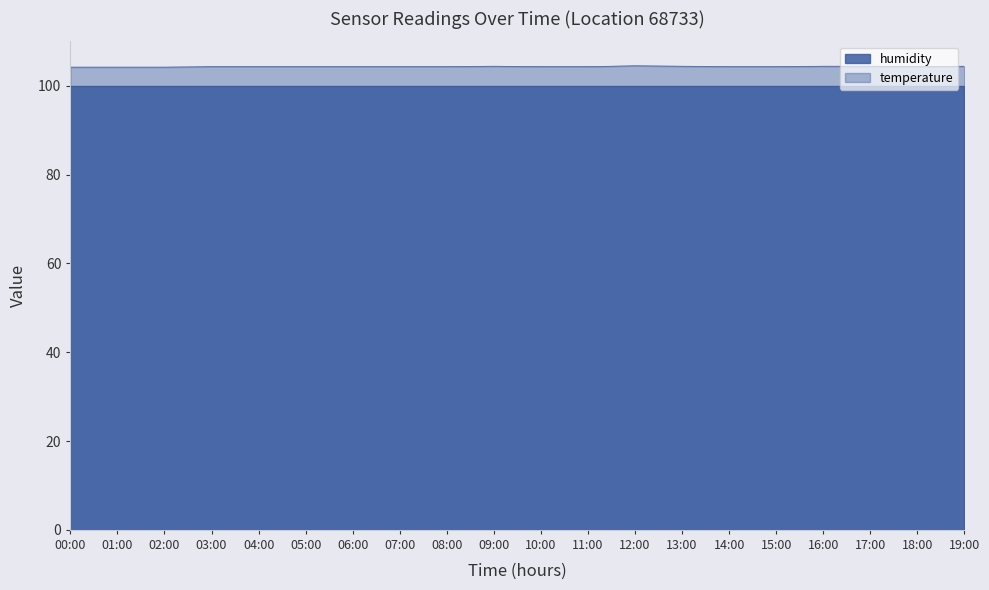

Where is the first local minimum?

18:00